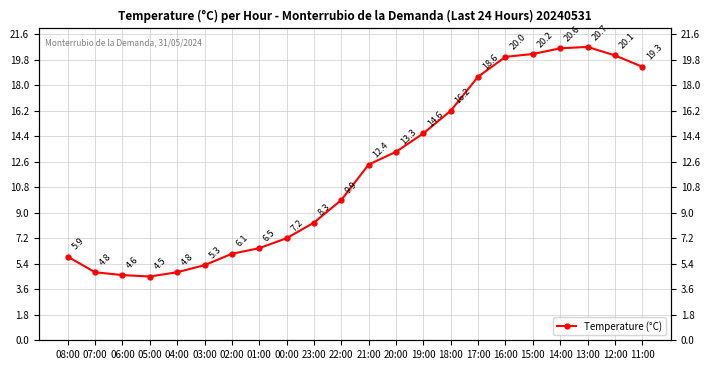

What is the sum of all values?

263.9